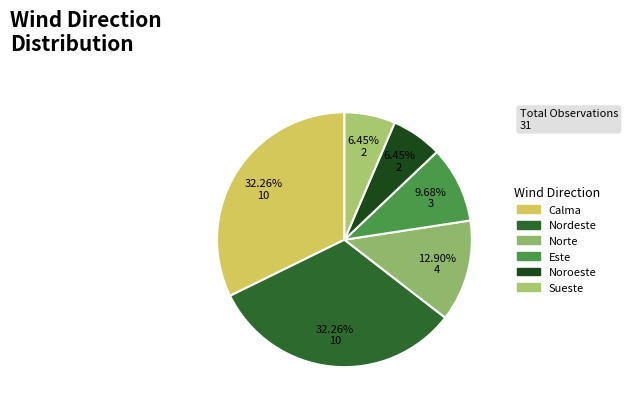

What percentage is the Nordeste slice, to the nearest percent?

32%